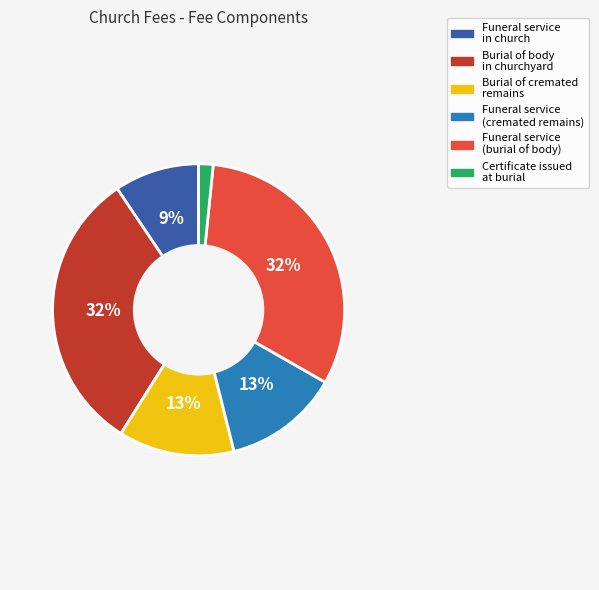

To the nearest percent, what is the average slice percentage?

17%